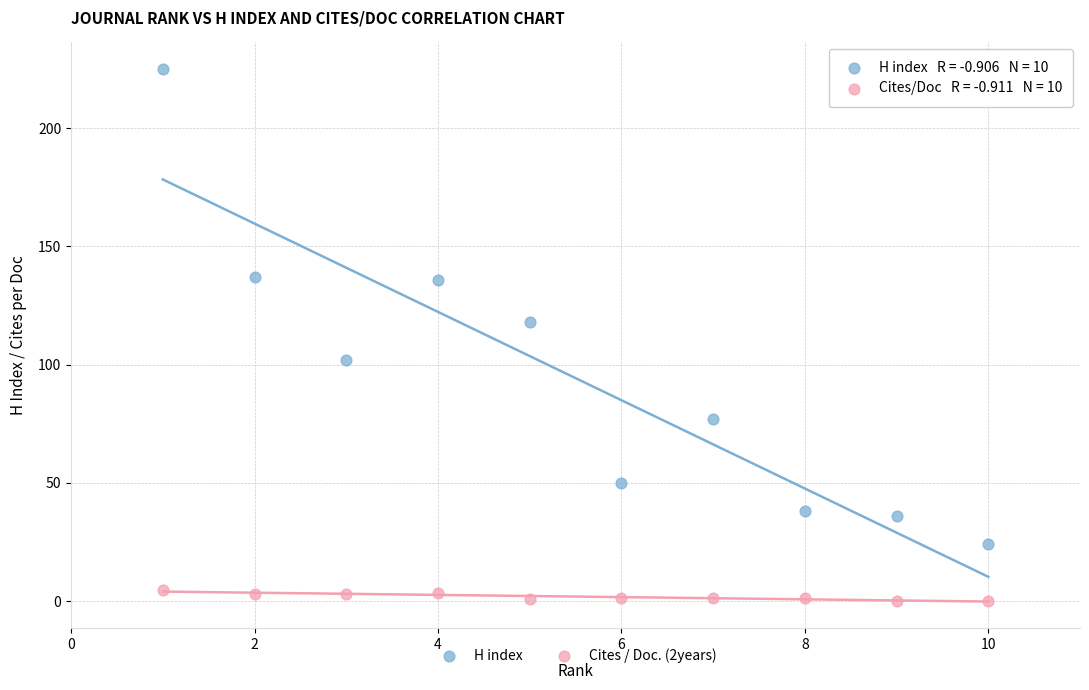

Which series has the largest Y range (max minus min)?

H index